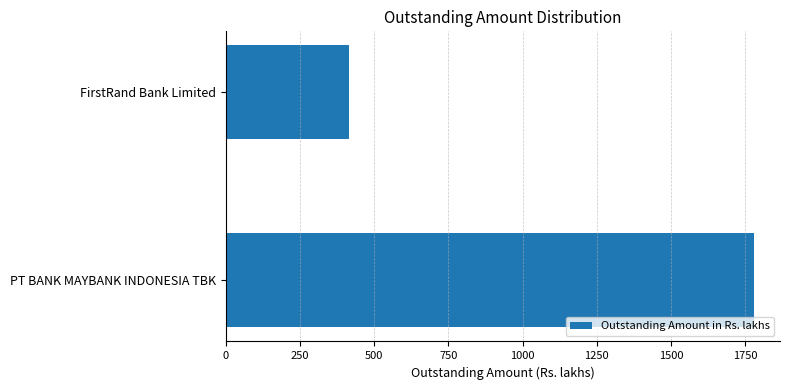

Rank the categories by value from lowest to highest.

FirstRand Bank Limited, PT BANK MAYBANK INDONESIA TBK